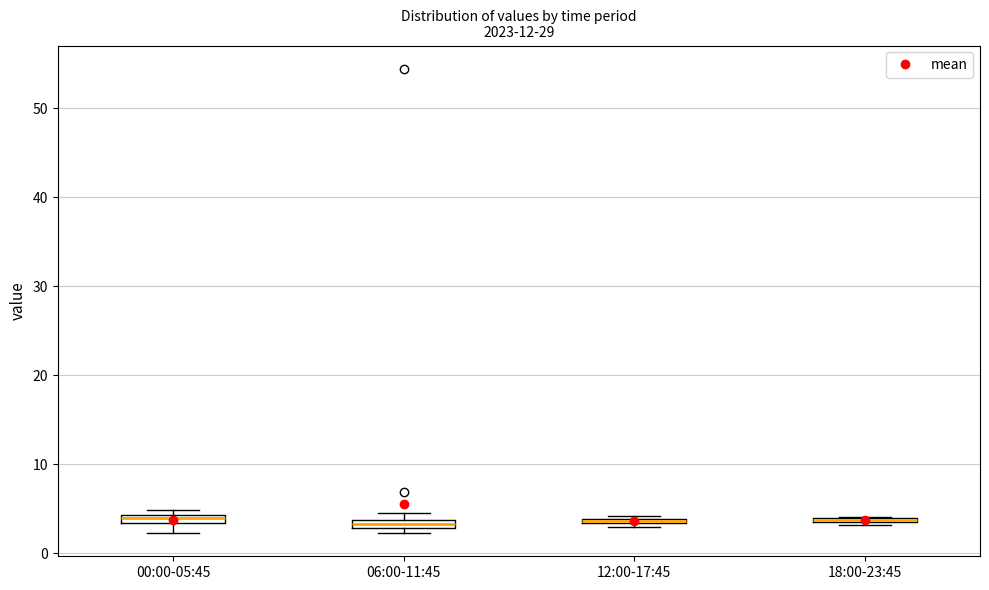

Where is the upper edge of the box for 00:00-05:45 on the y-axis? The values are not printed on the chart, so give them approximately, as read against the axis.

4